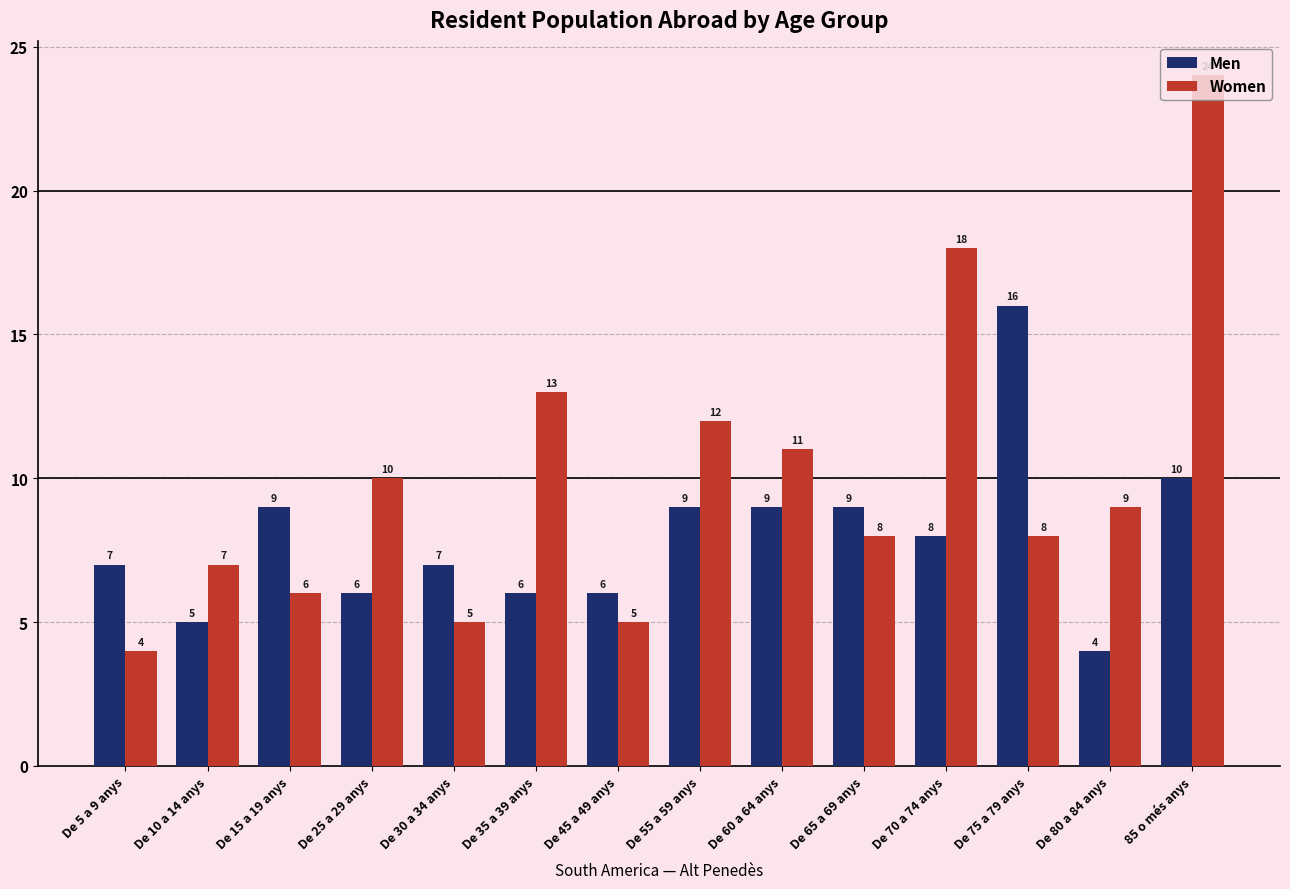

Between De 45 a 49 anys and De 55 a 59 anys, which series saw the biggest shift?

Women